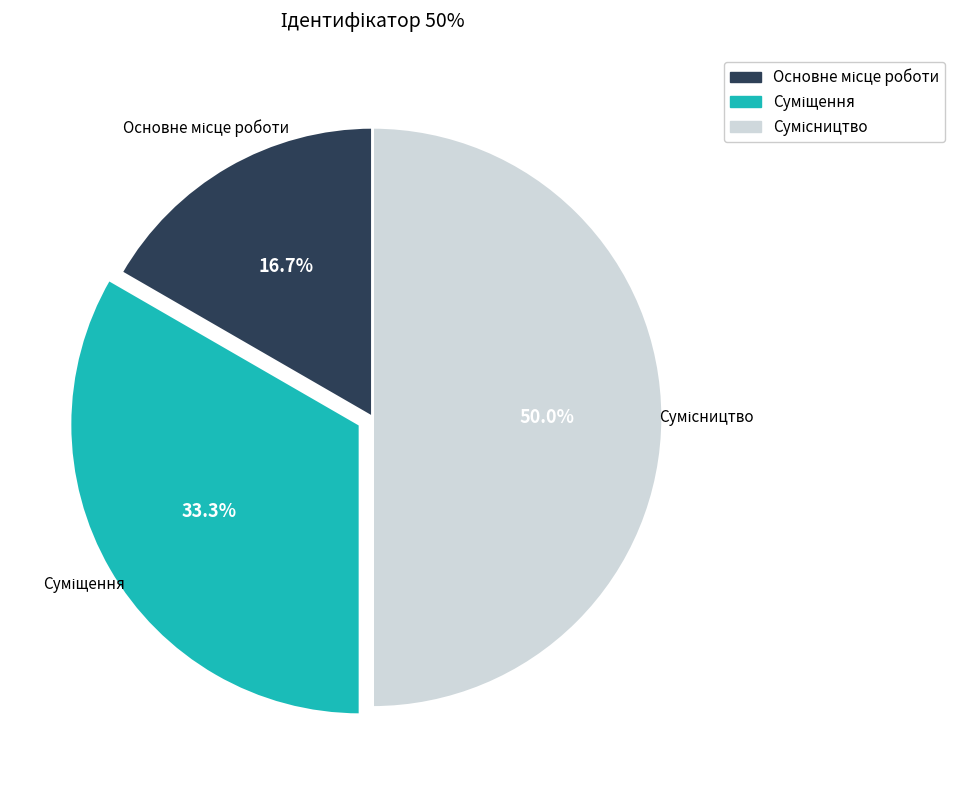

Is there any slice that represents more than half of the pie?

No